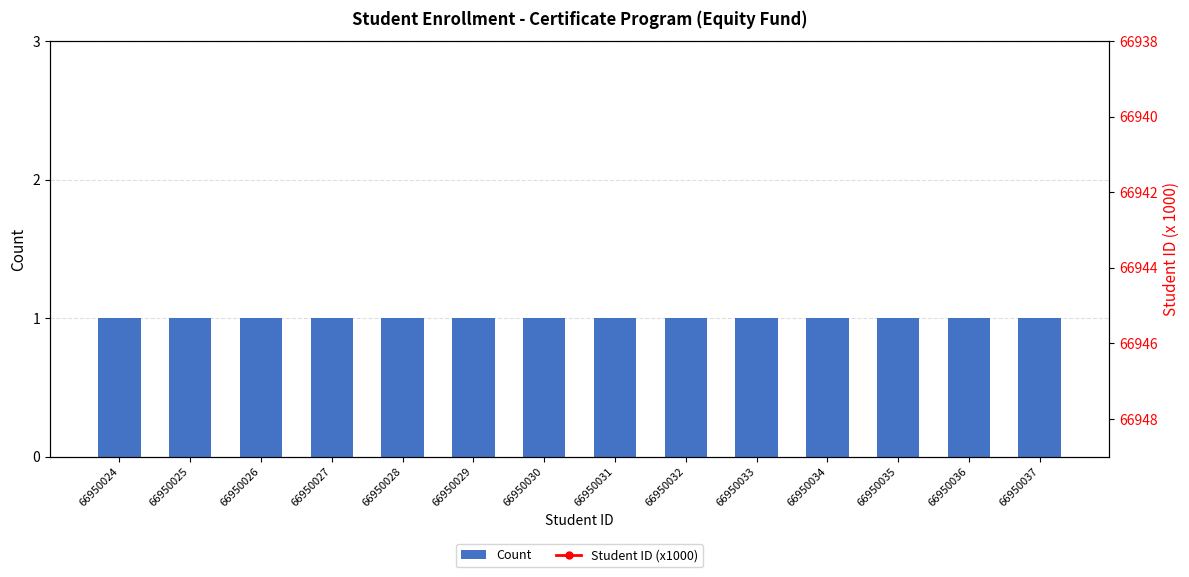

What is the difference between the highest and lowest values at 66950029?

66949.0